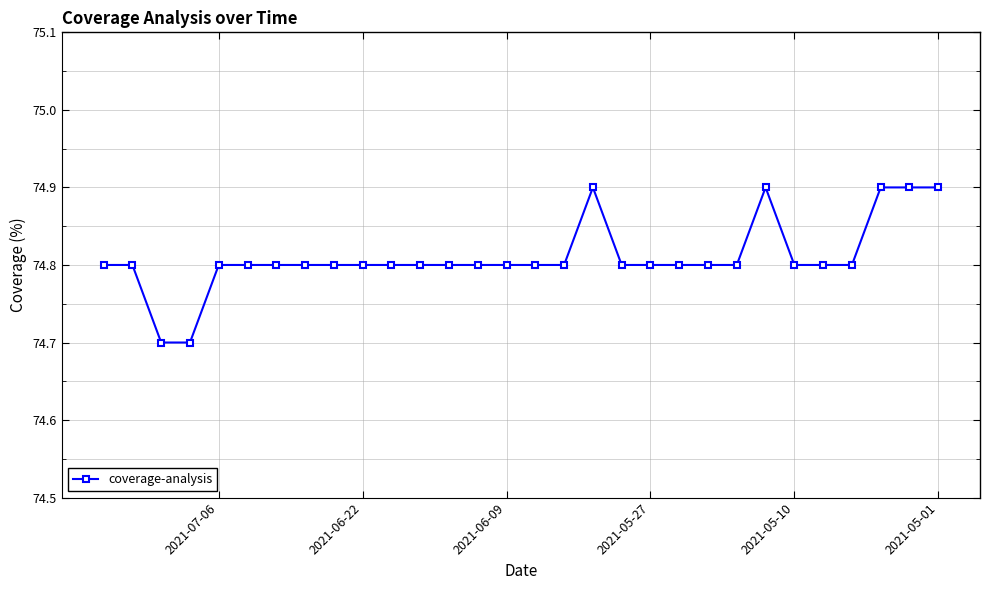

What is the difference between the maximum and minimum values?

0.2